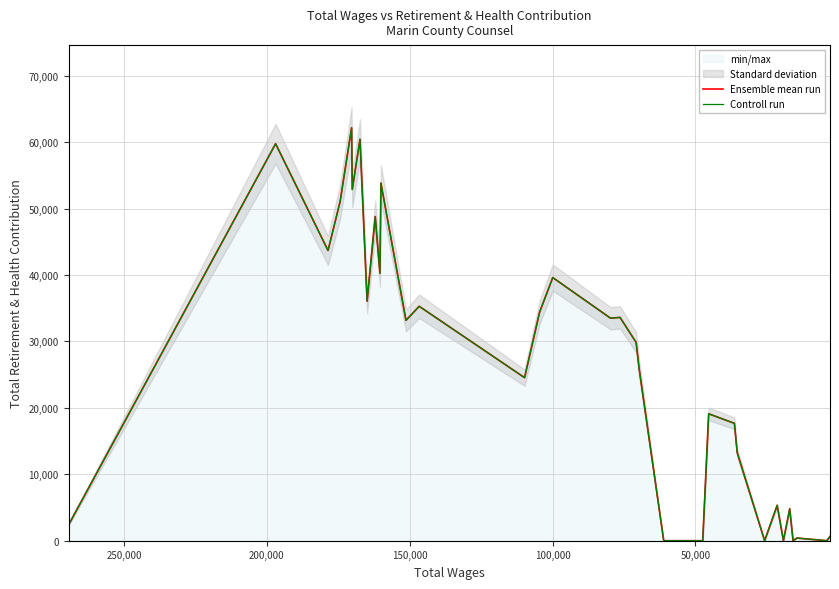

True or false: Ensemble mean run has a value of 100011 at 50,000.

False